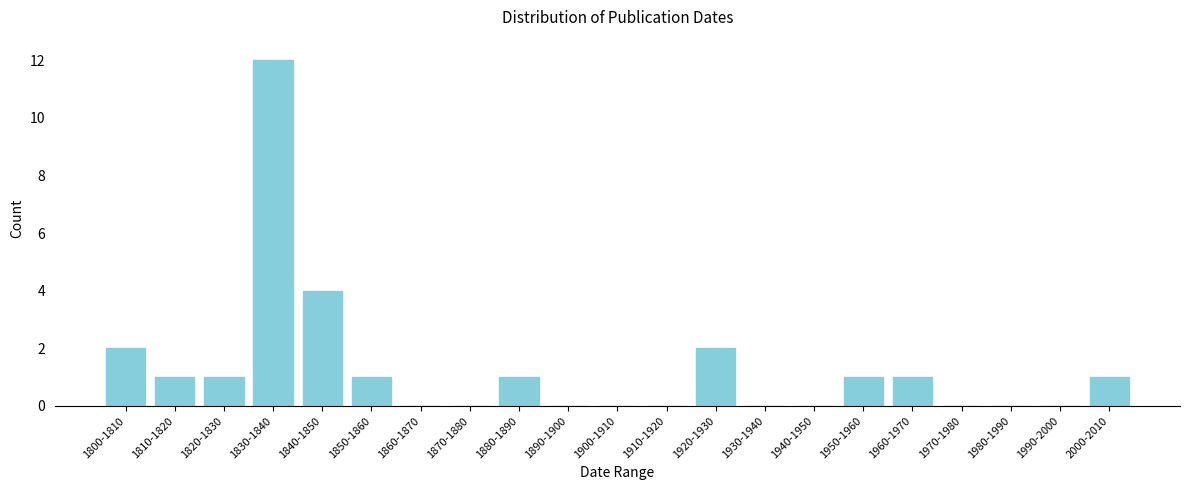

Reading right to left, transcribe all the data shown in this chart.

2000-2010=1	1990-2000=0	1980-1990=0	1970-1980=0	1960-1970=1	1950-1960=1	1940-1950=0	1930-1940=0	1920-1930=2	1910-1920=0	1900-1910=0	1890-1900=0	1880-1890=1	1870-1880=0	1860-1870=0	1850-1860=1	1840-1850=4	1830-1840=12	1820-1830=1	1810-1820=1	1800-1810=2